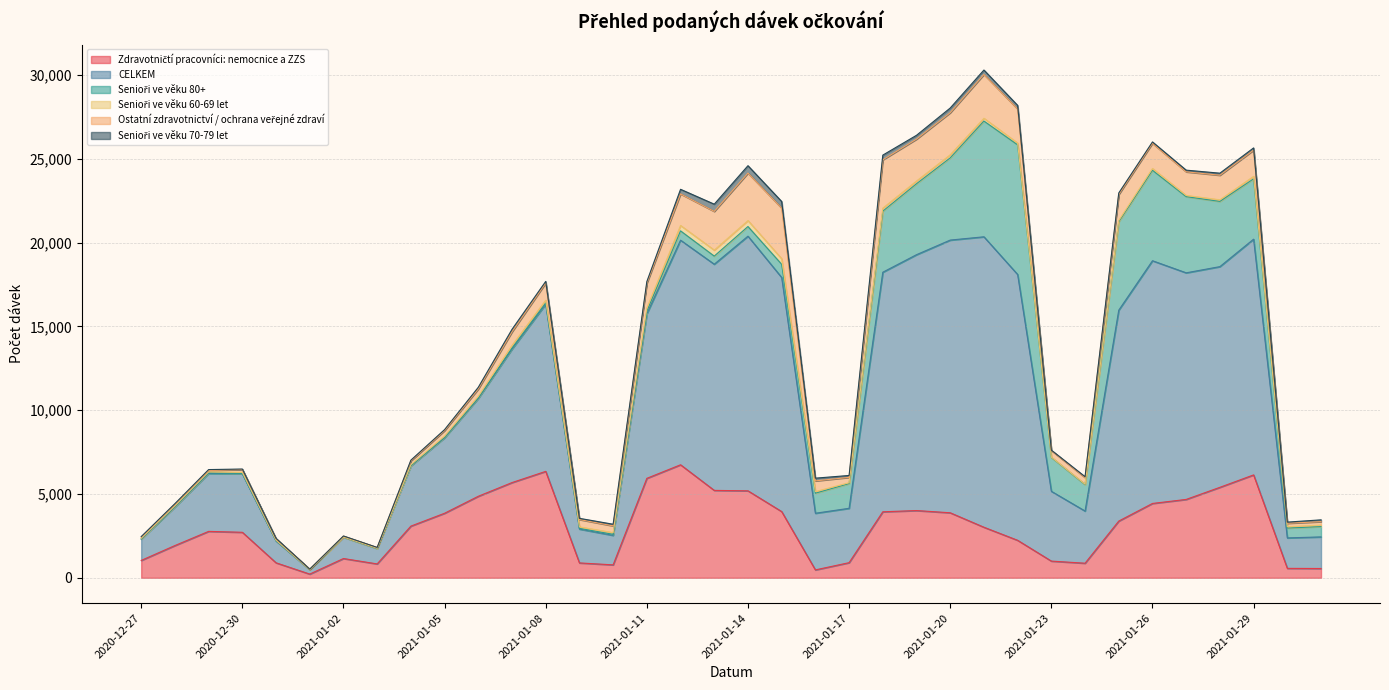

What is the approximate value of Senioři ve věku 70-79 let at 2021-01-13, to the nearest 50?

450